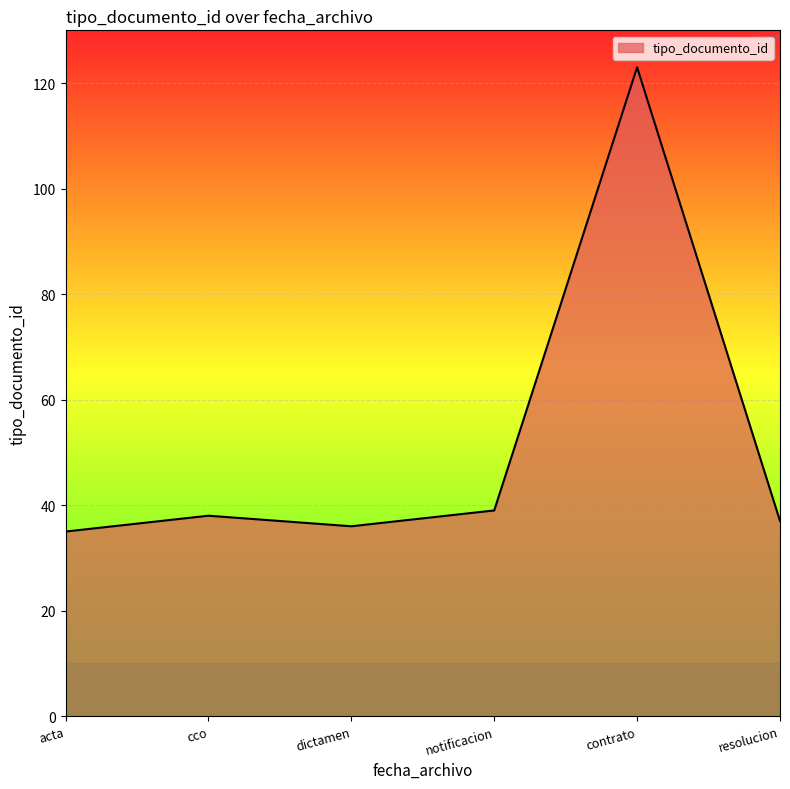

What is the smallest value displayed?

35